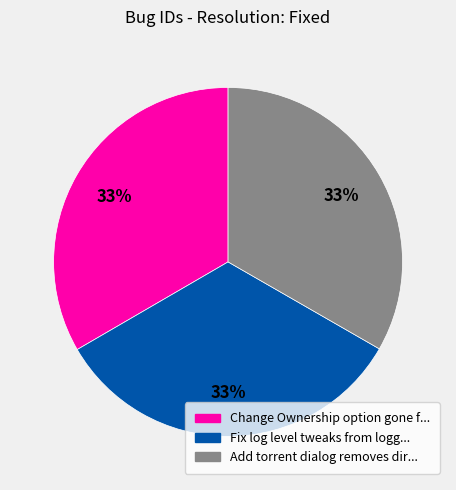

To the nearest percent, what is the average slice percentage?

33%